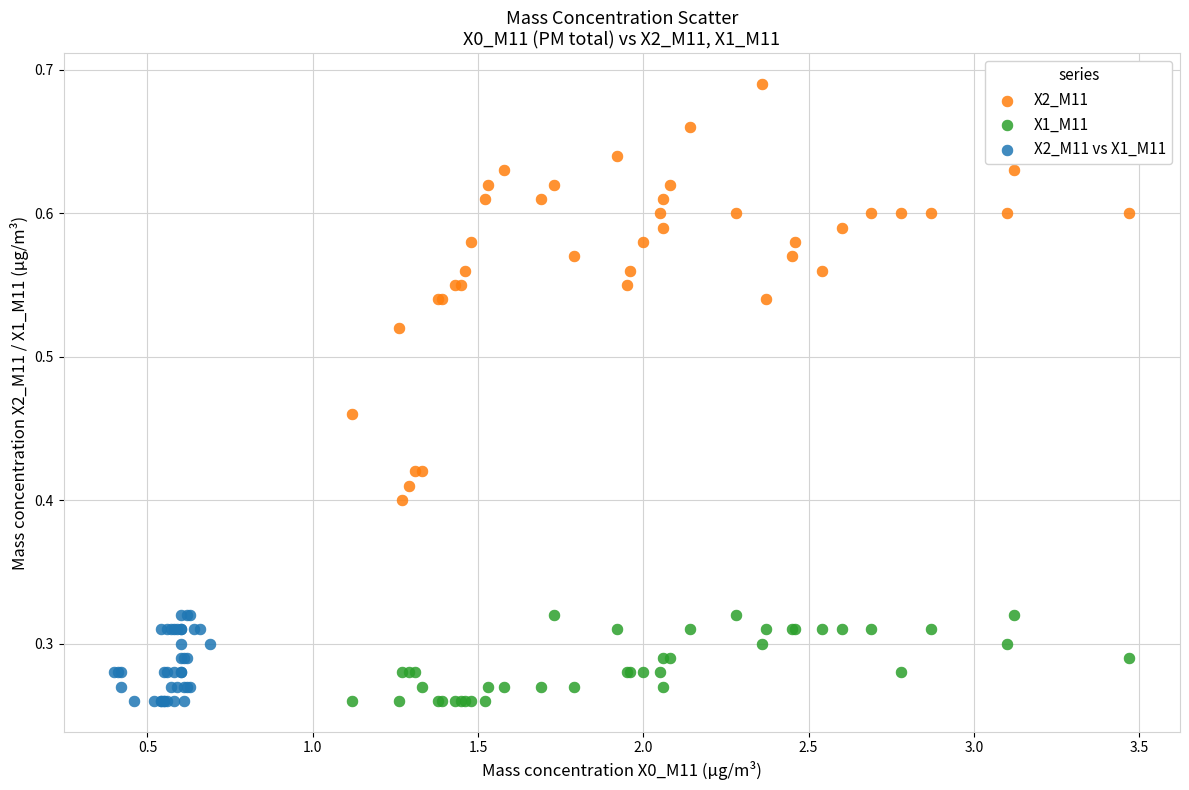

Which series reaches the maximum Y coordinate?

X2_M11